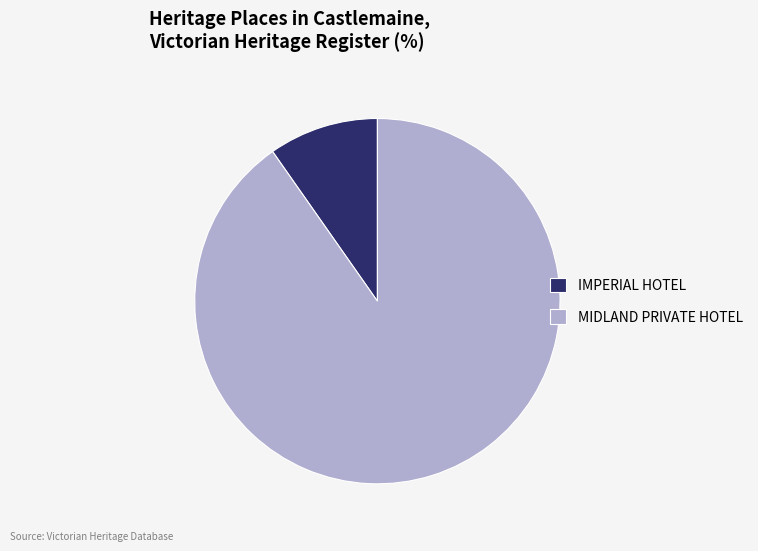

What is the largest slice in the pie chart?

MIDLAND PRIVATE HOTEL